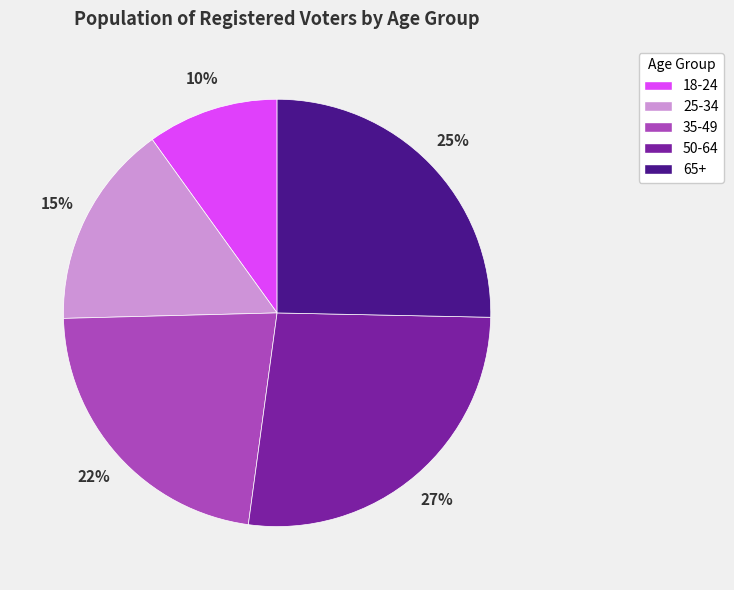

Approximately how many times larger is the value at 25-34 compared to 65+?

0.6